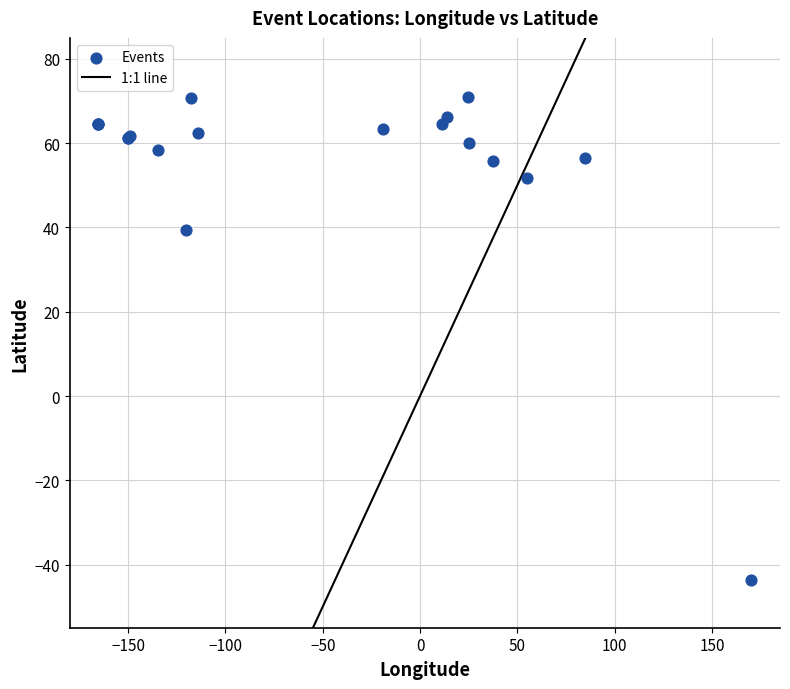

What Y value in the scatter plot is closest to 13?

39.3